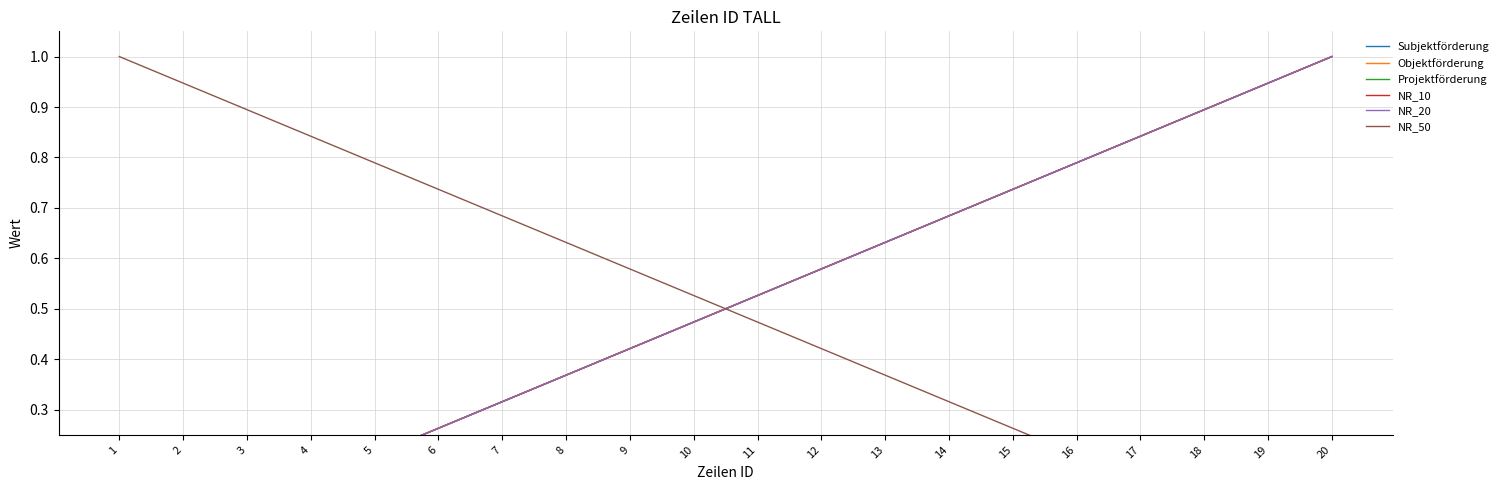

Is it true that Subjektförderung equals 0.8 at 11?

False